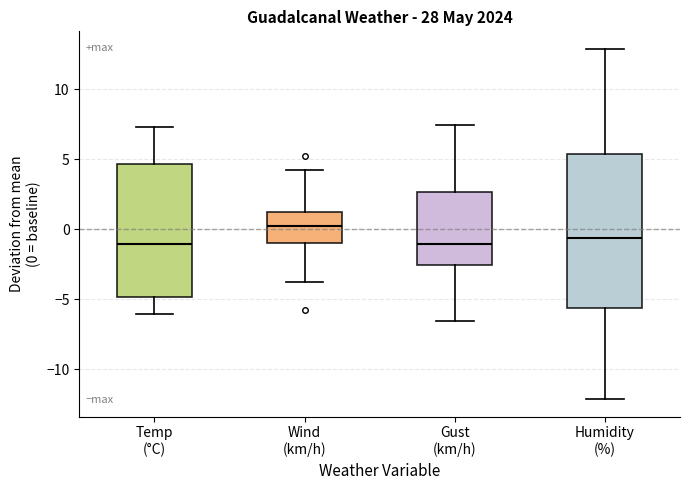

Where does the median line of the box for Humidity (%) sit on the y-axis? The values are not printed on the chart, so give them approximately, as read against the axis.

-0.5